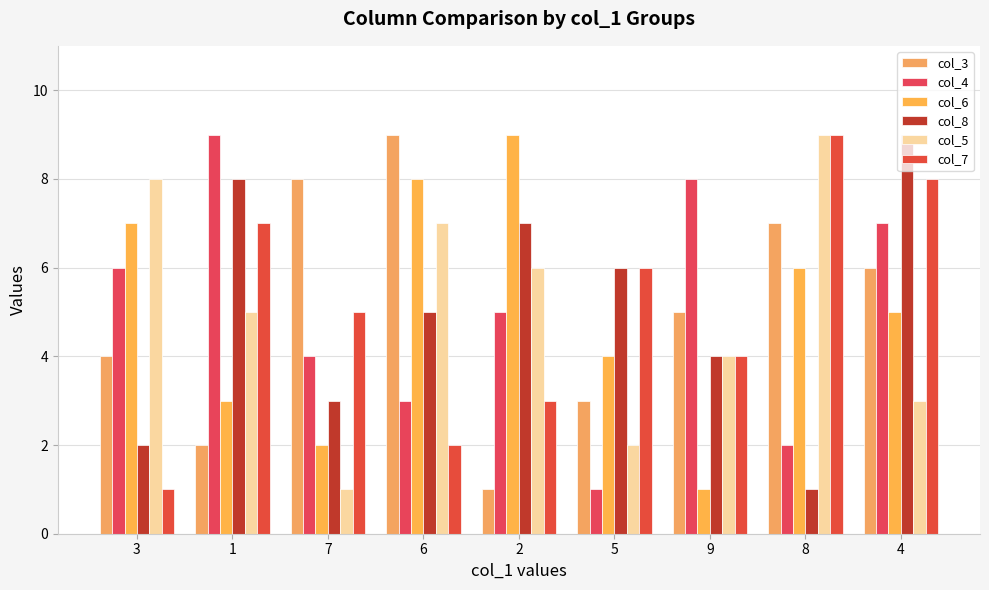

At which category is the sum across all series the highest?

4